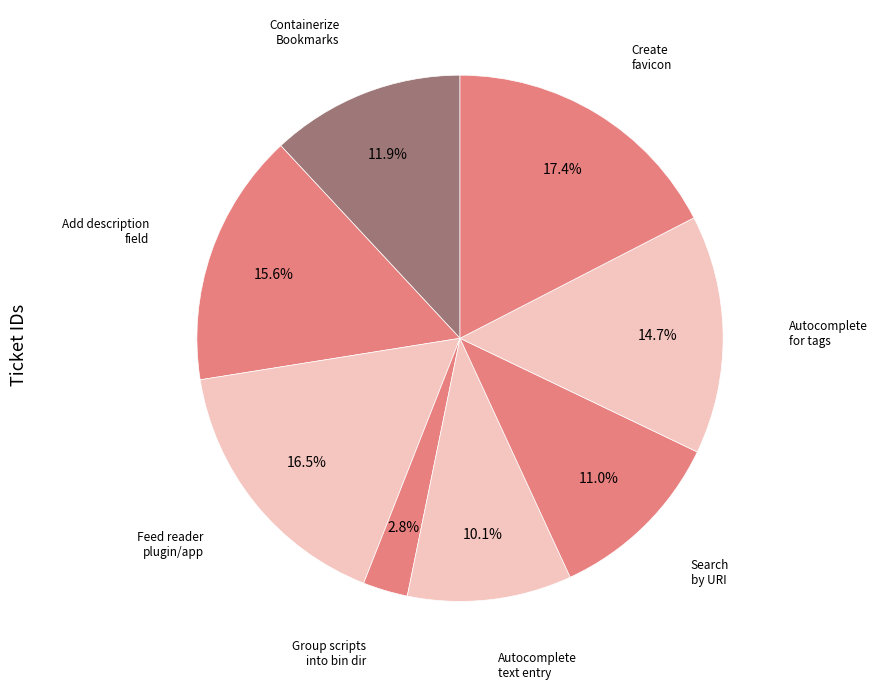

Which slice is the largest?

Create favicon for the bookmarks application